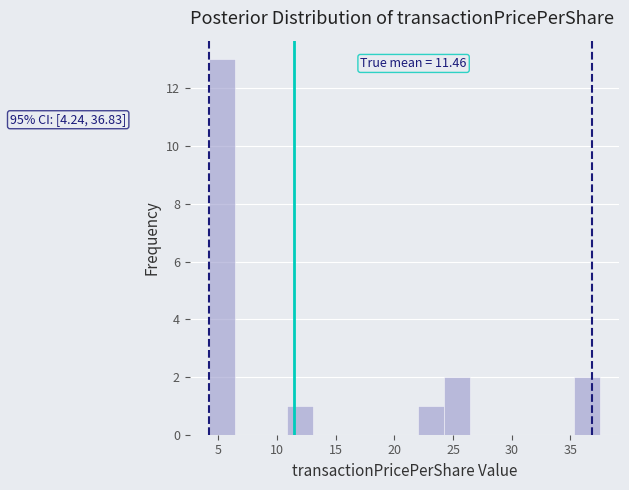

Over which range of the x-axis is the bar tallest?

4.0 to 6.5